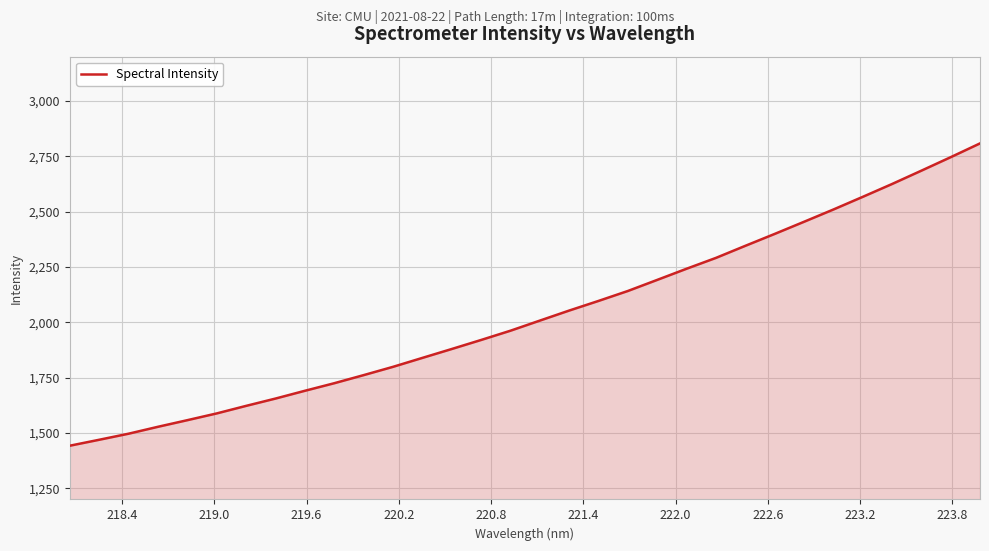

What is the difference between the maximum and minimum values?

1365.5